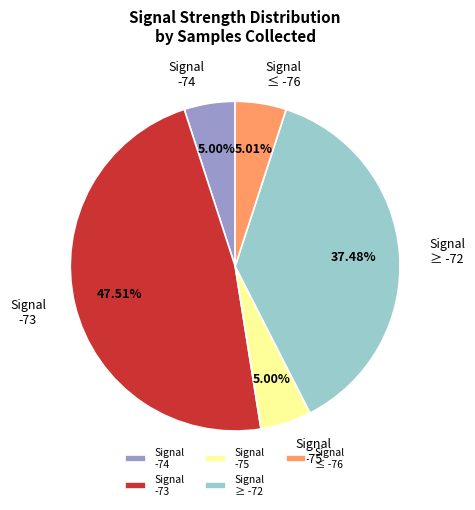

Is Signal ≥ -72 the majority of the pie?

No